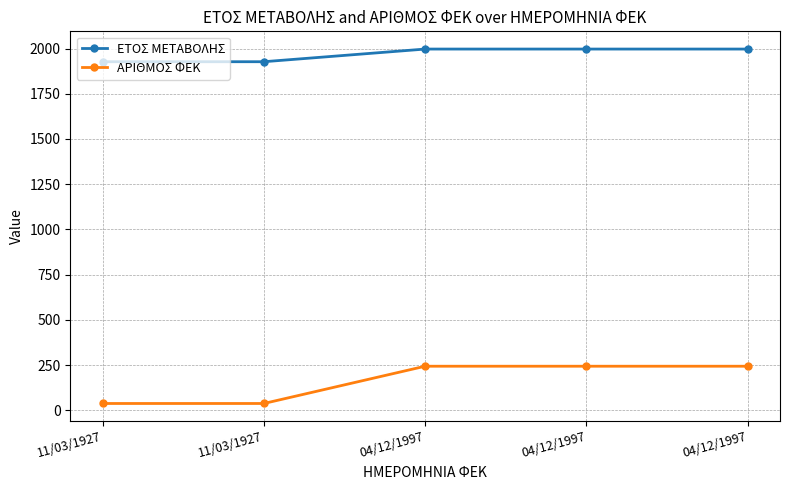

True or false: ΑΡΙΘΜΟΣ ΦΕΚ and ΕΤΟΣ ΜΕΤΑΒΟΛΗΣ cross at least once.

False